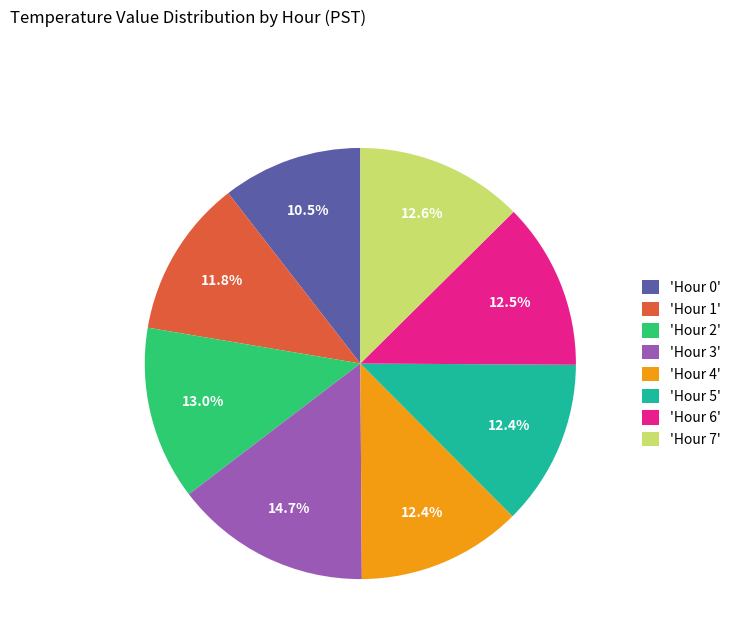

What is the ratio of the value at 'Hour 3' to the value at 'Hour 5'?

1.2